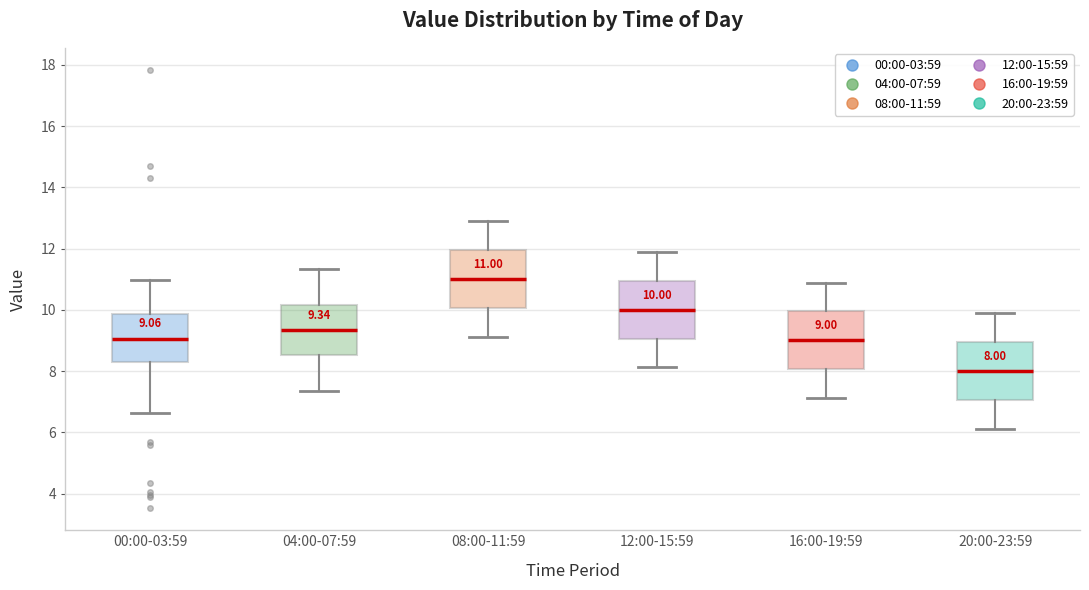

Which box has the highest median line?

08:00-11:59